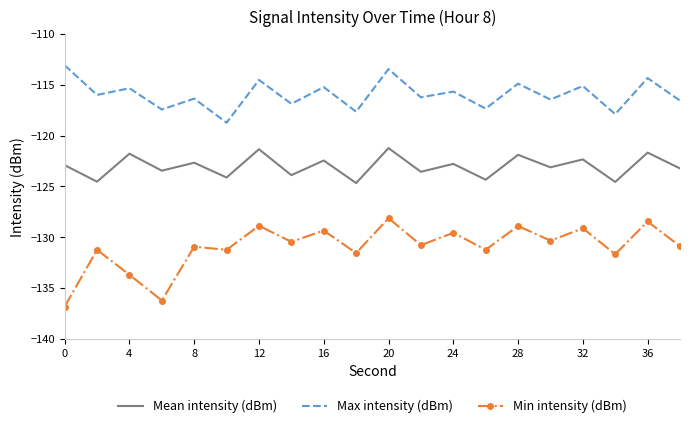

What is the minimum value shown in the chart?

-136.8